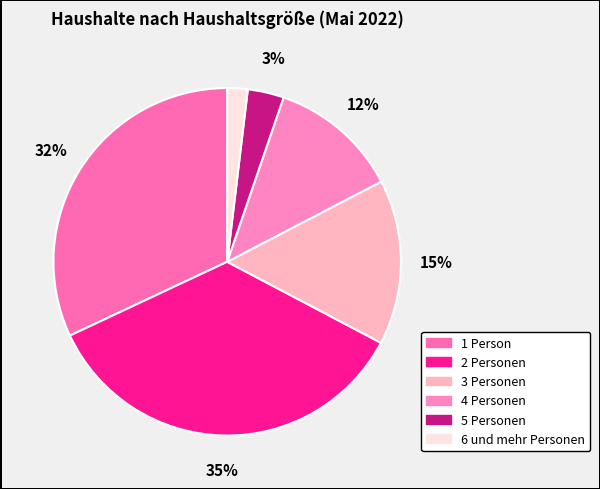

Rank the categories by value from lowest to highest.

6 und mehr Personen, 5 Personen, 4 Personen, 3 Personen, 1 Person, 2 Personen